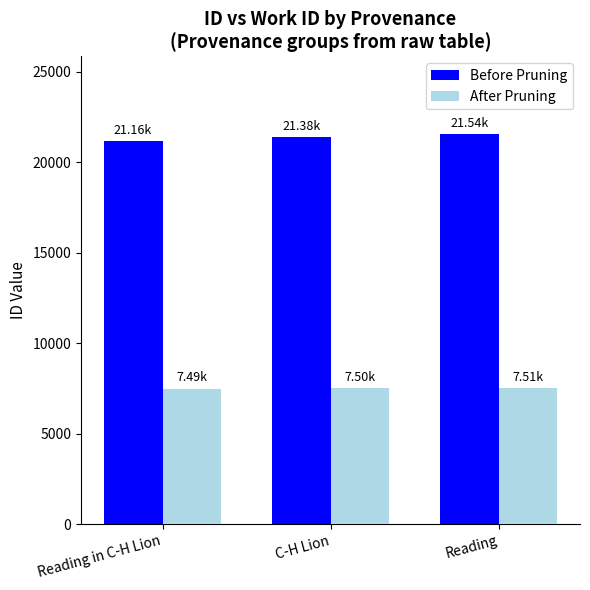

List the series in order of their peak value, highest first.

Before Pruning, After Pruning